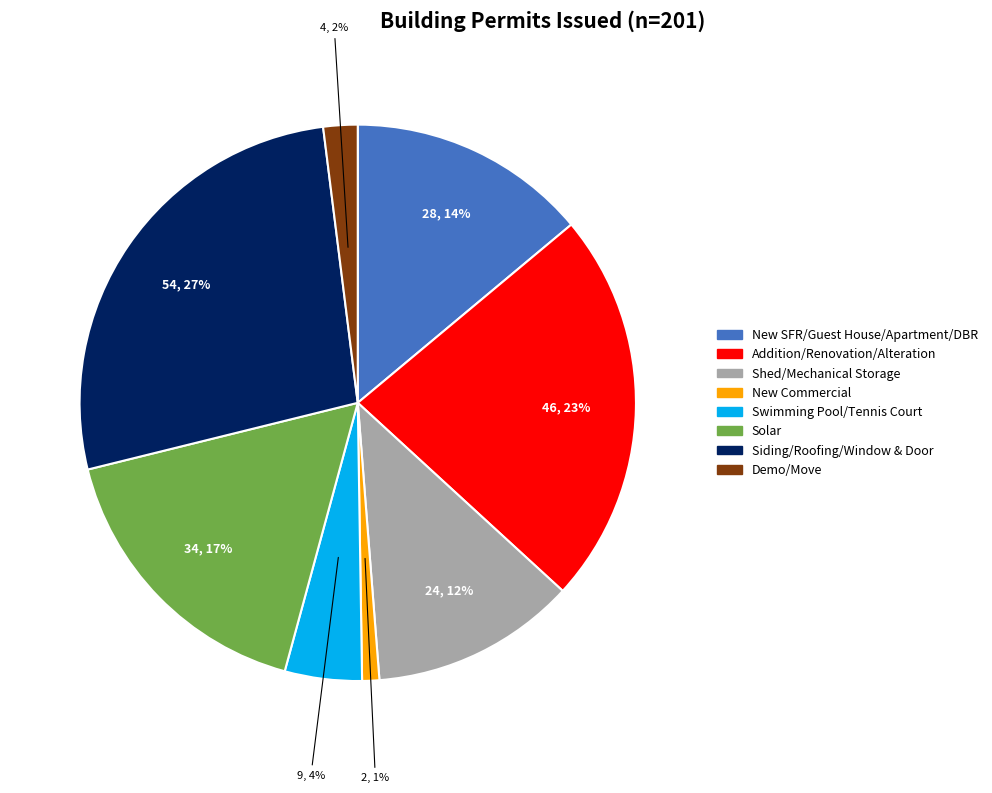

Approximately how many times larger is the value at Siding/Roofing/Window & Door compared to Demo/Move?

13.5